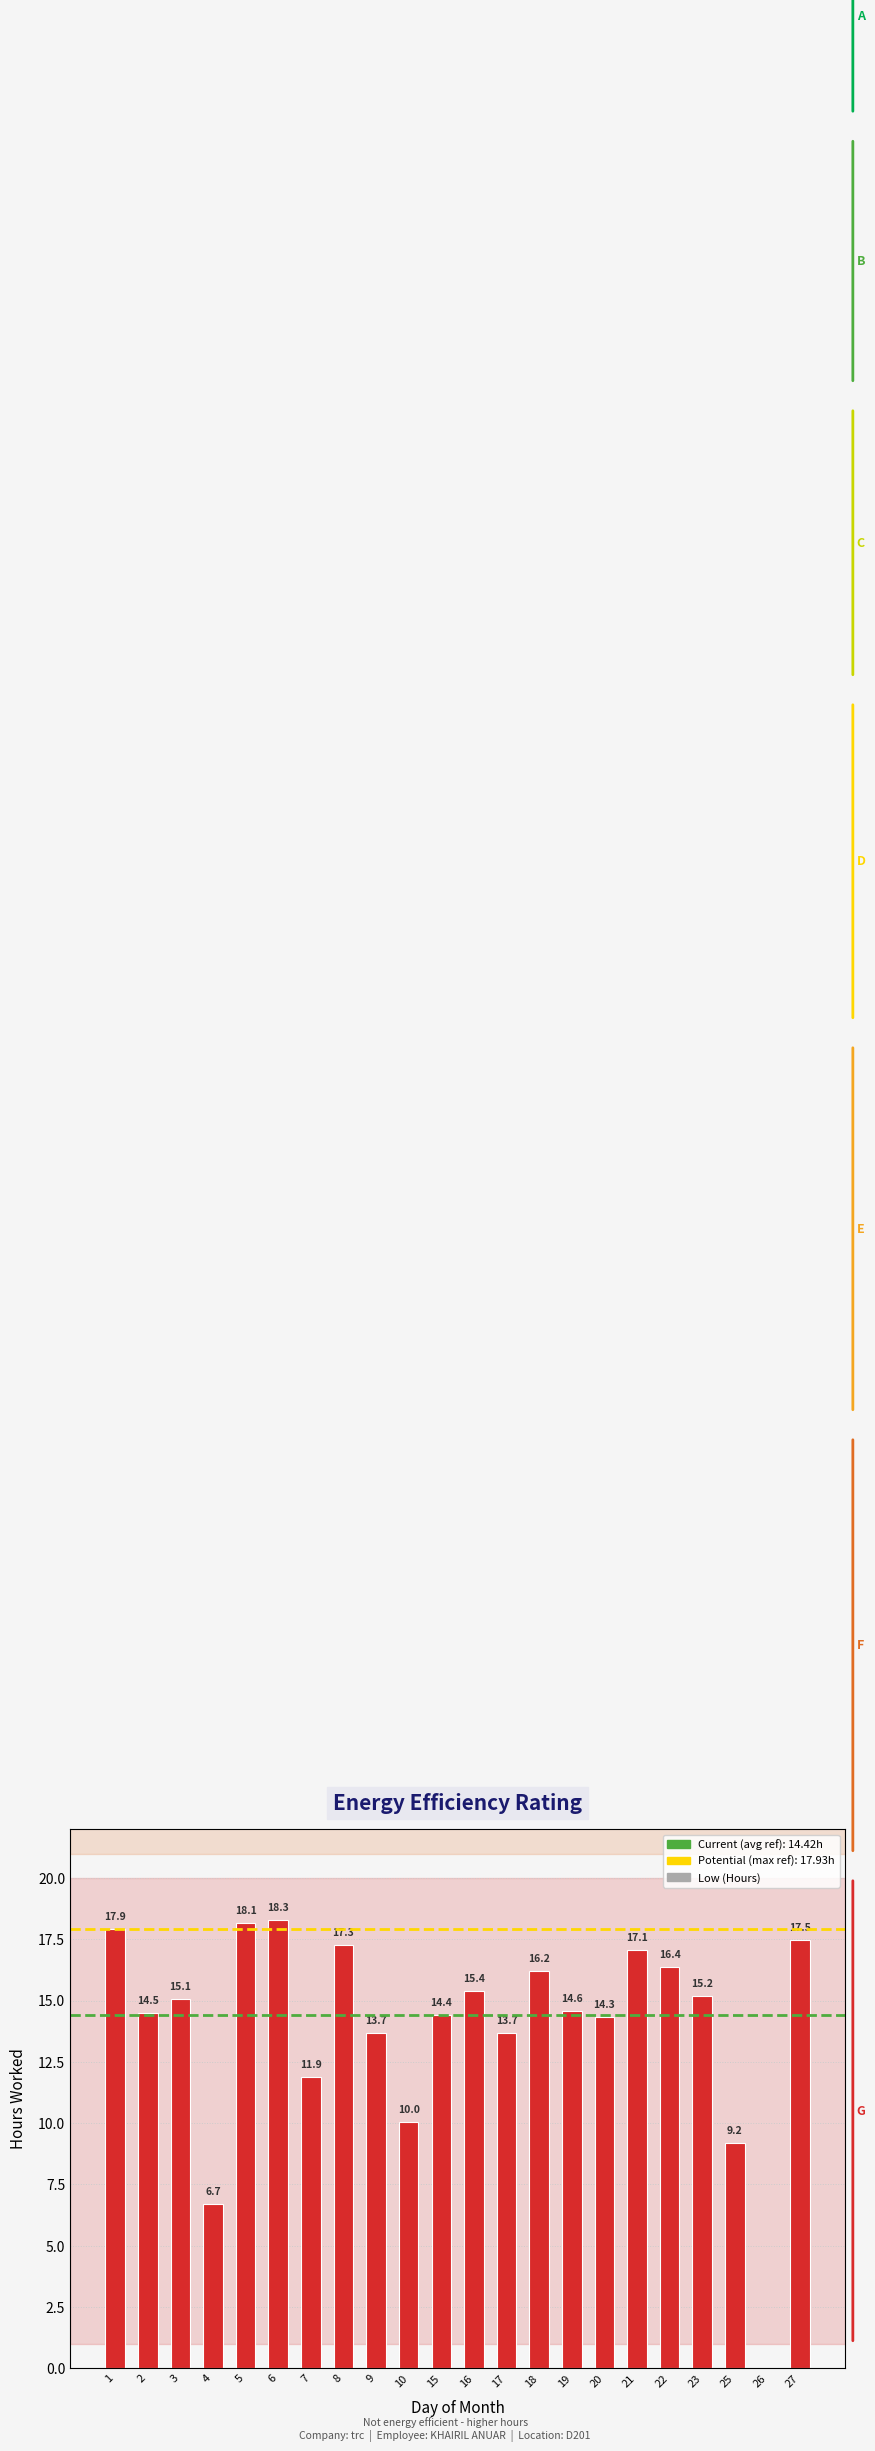

Reading left to right, what are all the values shown in this chart?

17.9	14.5	15.1	6.7	18.1	18.3	11.9	17.3	13.7	10.0	14.4	15.4	13.7	16.2	14.6	14.3	17.1	16.4	15.2	9.2	0.0	17.5